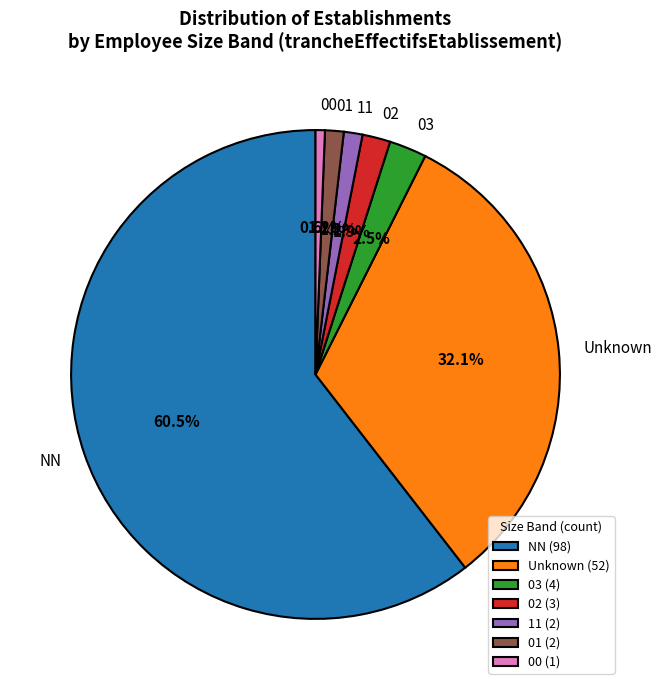

To the nearest percent, what is the average slice percentage?

14%